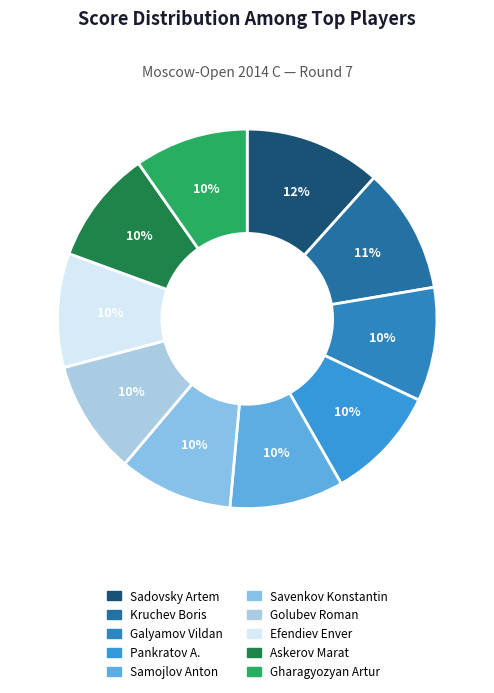

To the nearest percent, what percentage of the pie is Gharagyozyan Artur?

10%